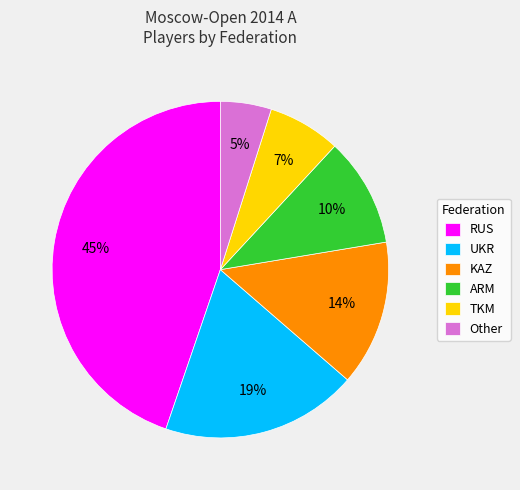

How many segments does this pie chart have?

6